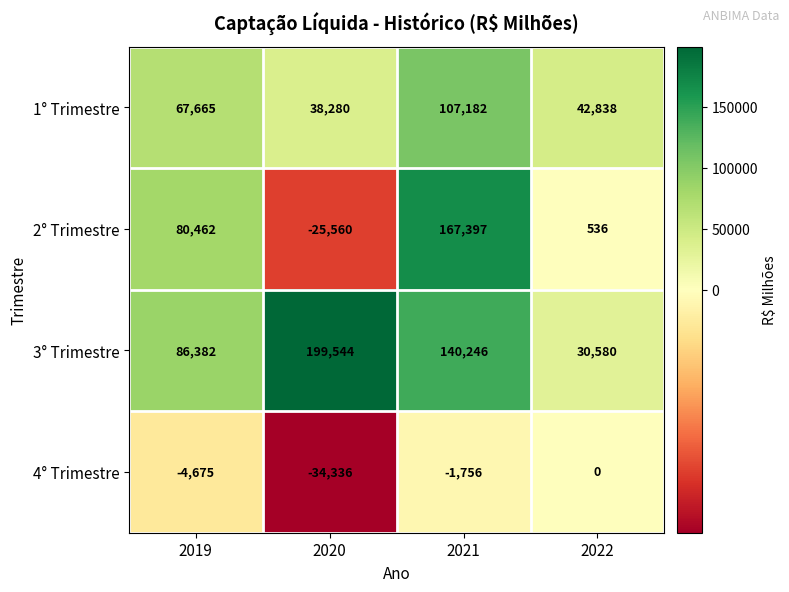

How many data points does each series have?

4